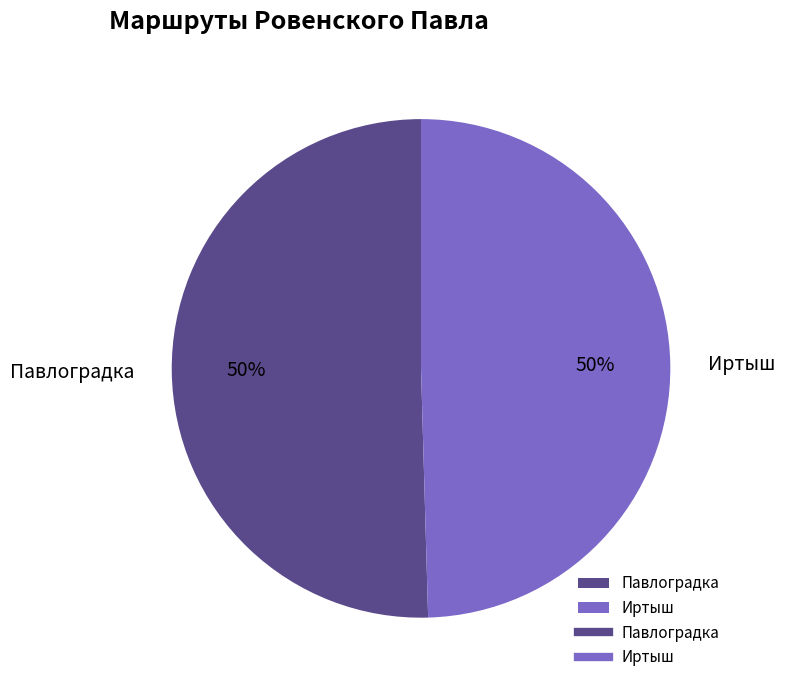

Combined, do Иртыш and Павлоградка account for over 50%?

Yes